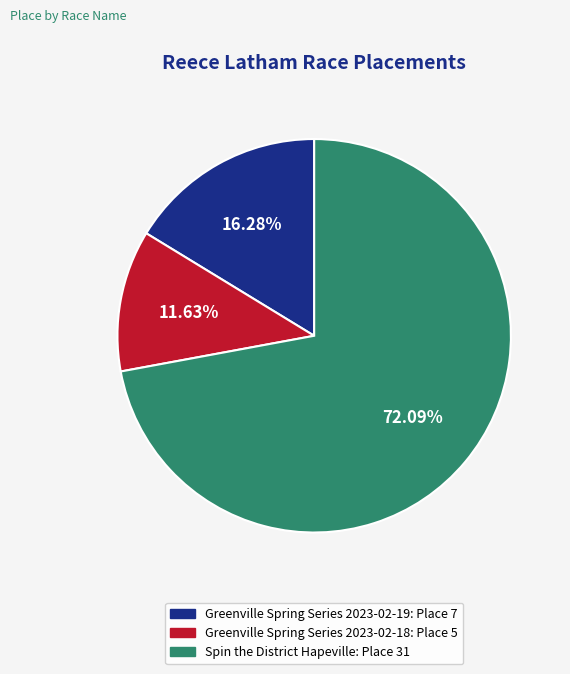

Does any single category account for the majority?

Yes